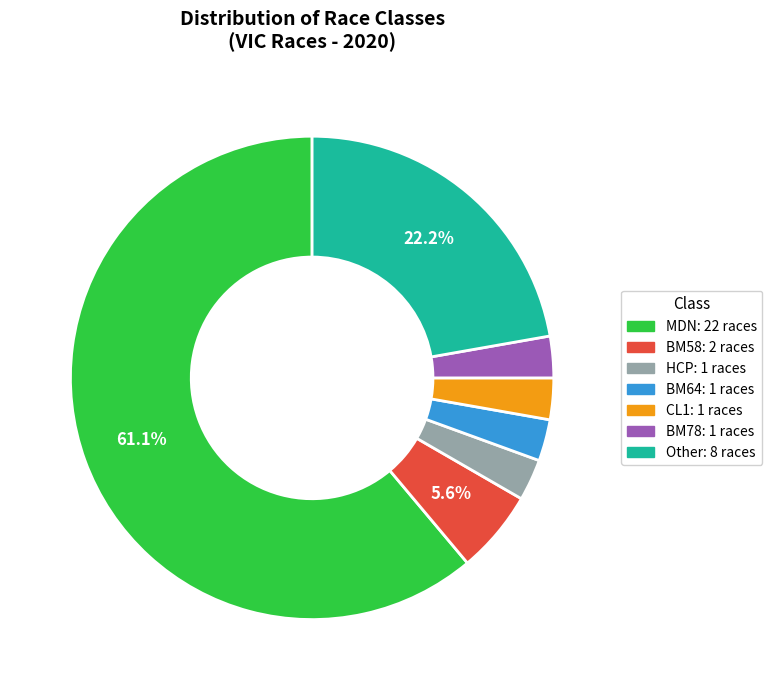

How many slices are in this pie chart?

7